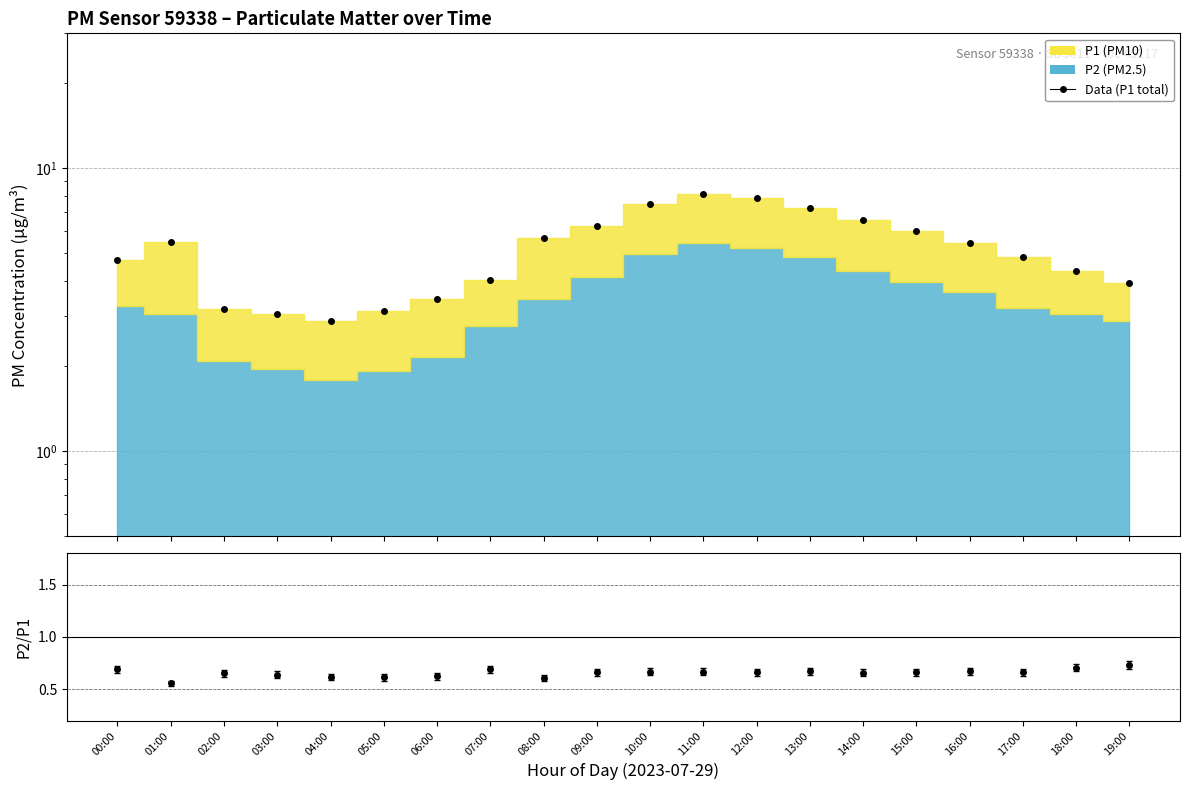

Is it true that the value at 02:00 is 1.3?

False